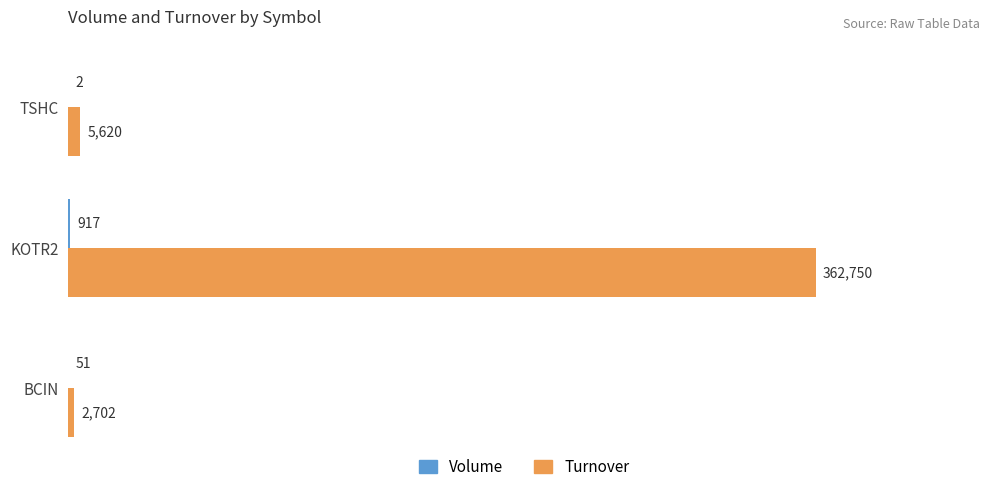

Where is Turnover nearest to the value 182726?

TSHC